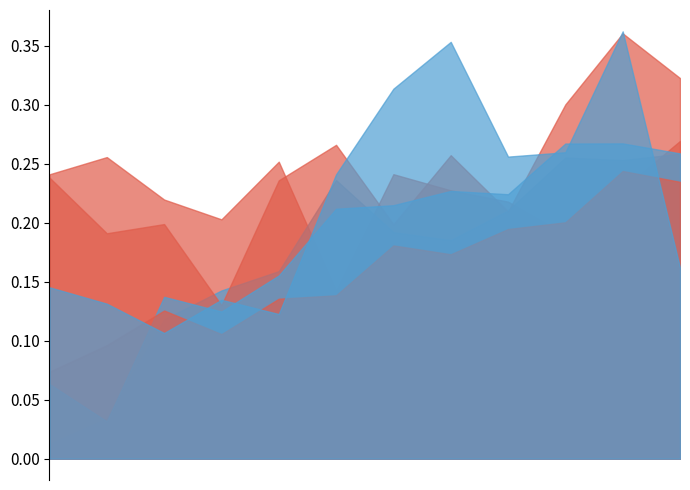

What is the label of the 3rd point from the right?

2021-12-31